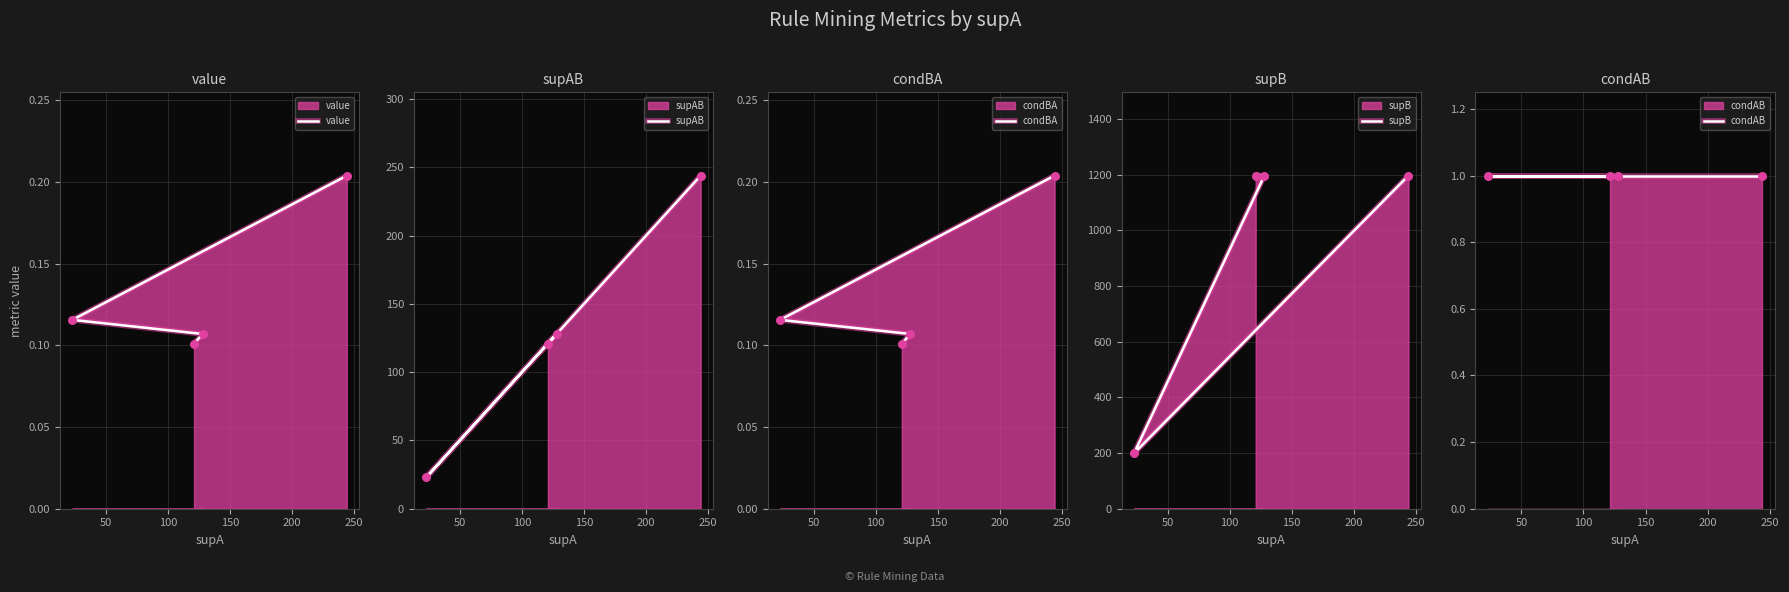

Which series reaches the minimum Y coordinate?

value